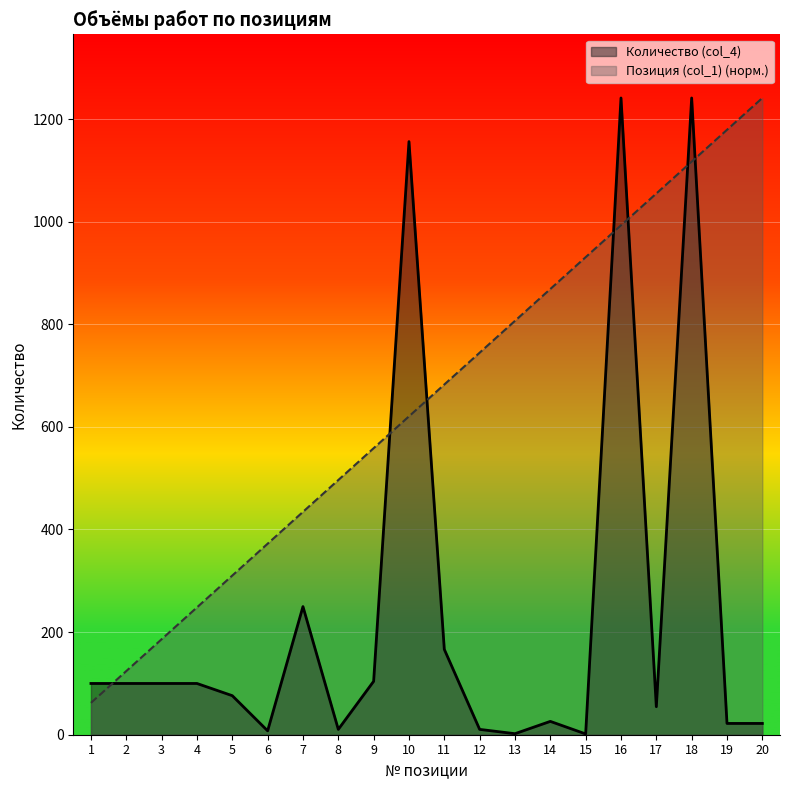

True or false: Количество (col_4) and Позиция (col_1) intersect in this chart.

True